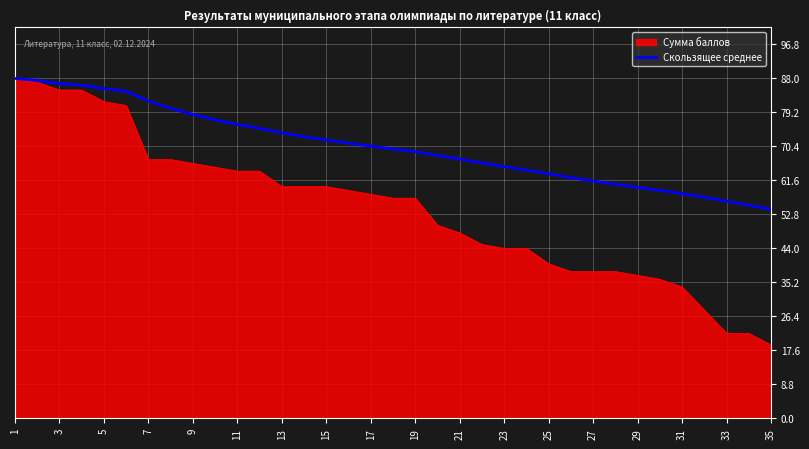

Rank the series by their average value, from lowest to highest.

Сумма баллов, Скользящее среднее